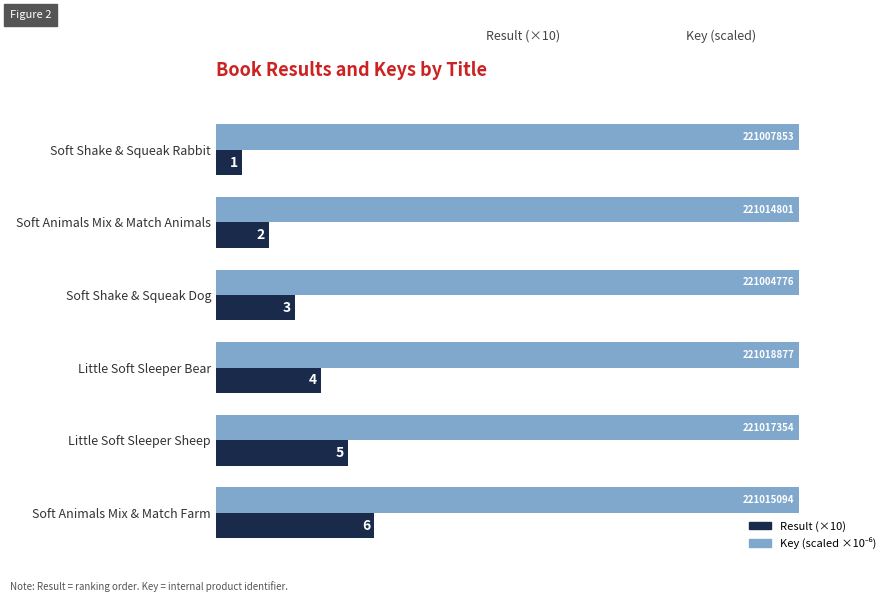

Count the number of data series in this chart.

2